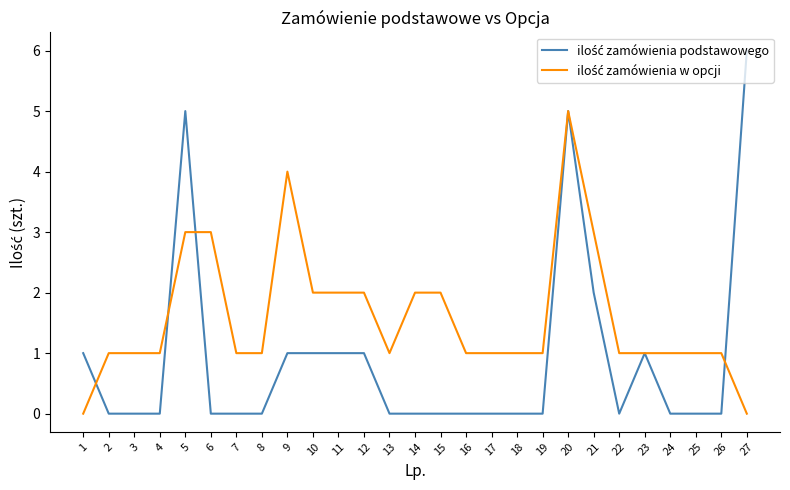

What is the spread (max minus min) of values at 8?

1